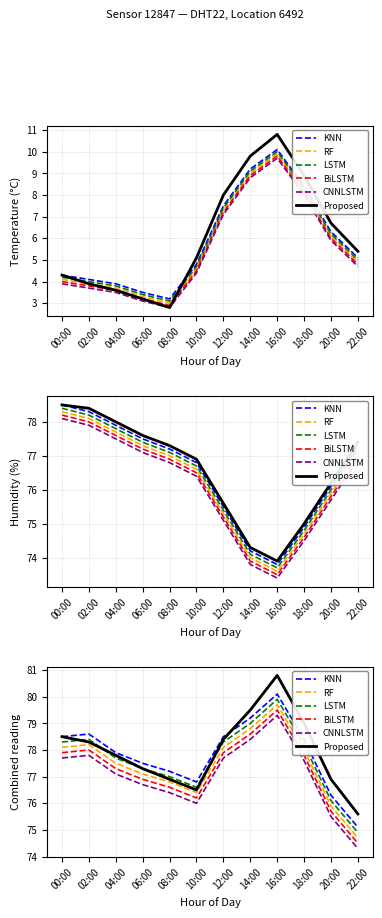

What is the approximate value of BiLSTM at 04:00?

77.3